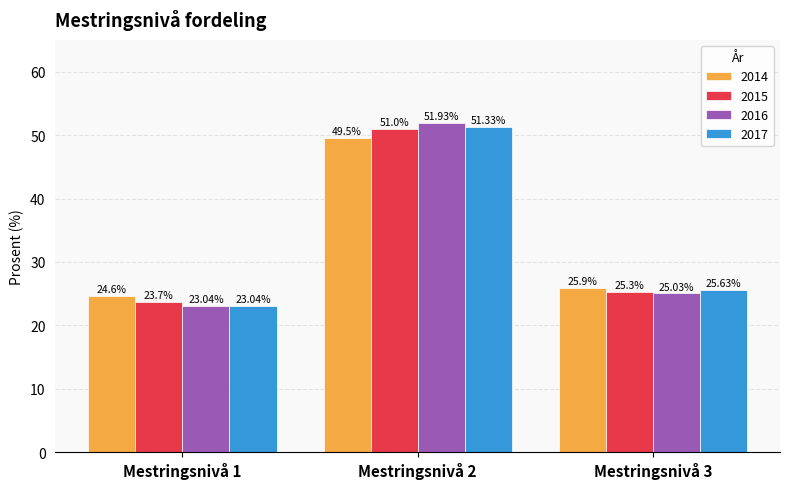

Reading right to left, extract all data points from this chart.

2014: 25.9	49.5	24.6
2015: 25.3	51.0	23.7
2016: 25.0	51.9	23.0
2017: 25.6	51.3	23.0